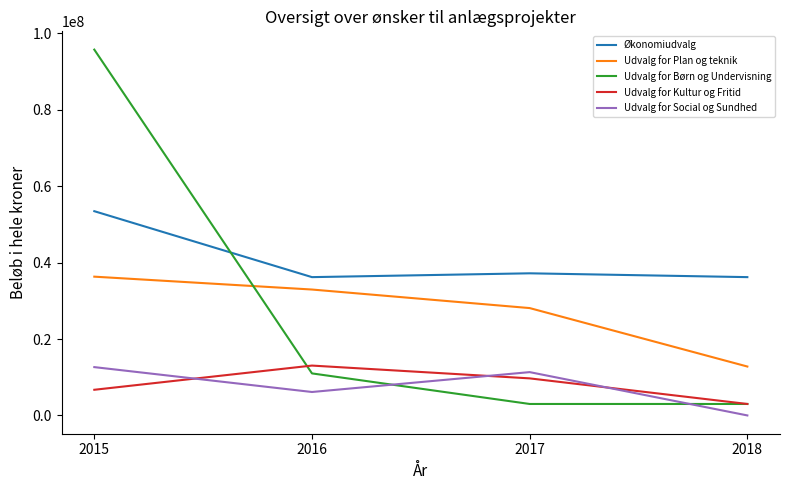

What is the maximum value for Økonomiudvalg?

53460000